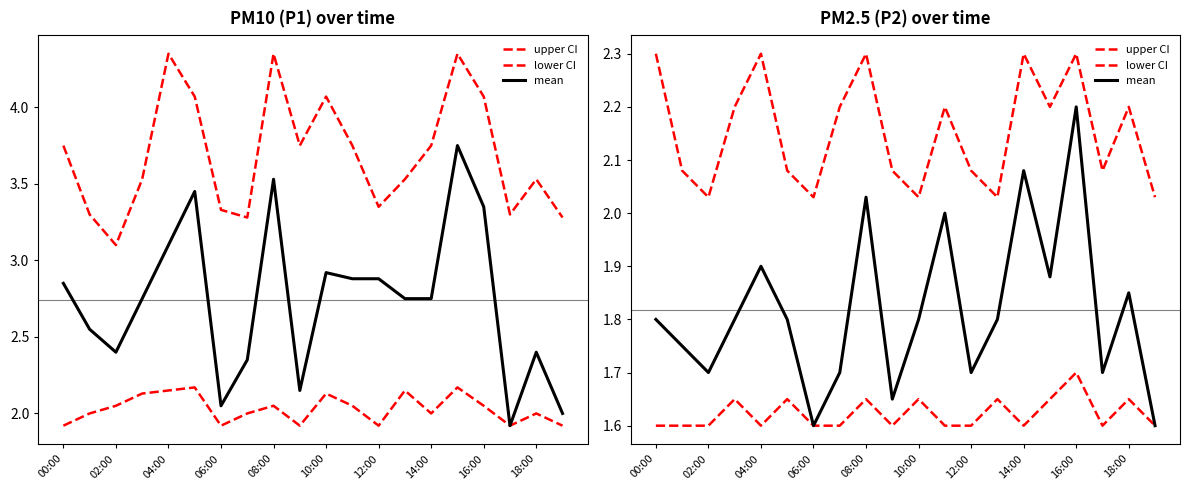

True or false: mean has more than 1 interior local peaks.

True